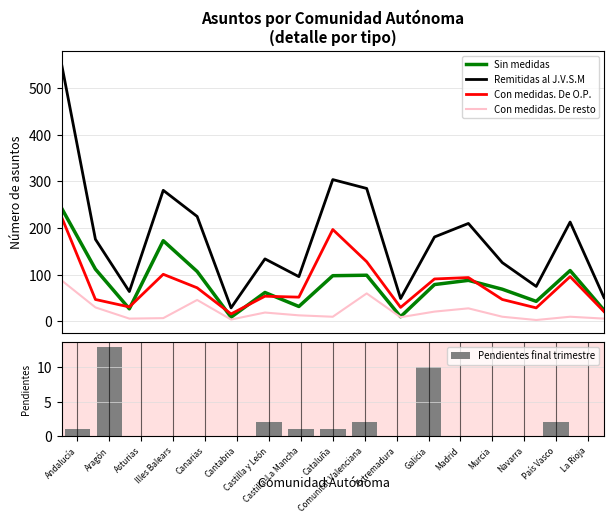

Does the chart contain any negative values?

No